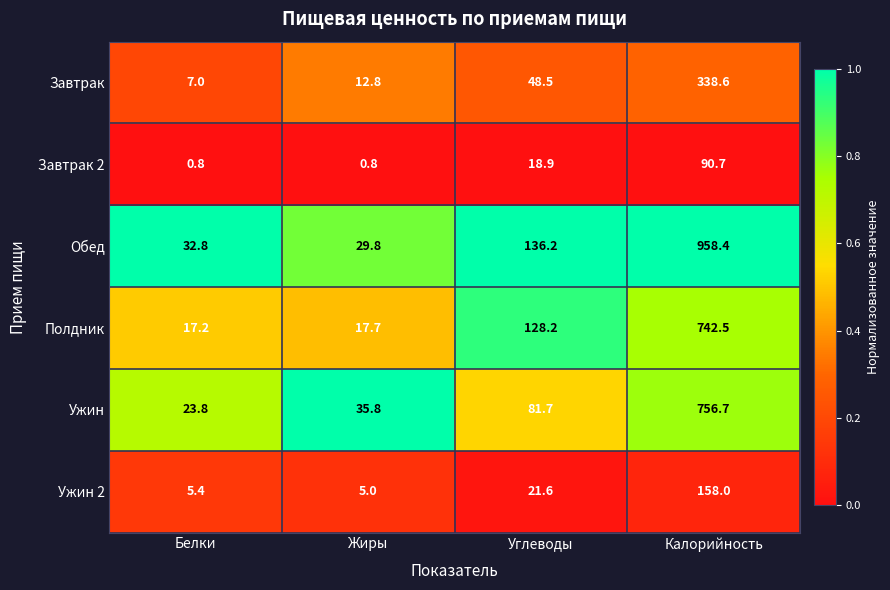

What is the difference between the maximum and second lowest values in the Ужин series?

720.9